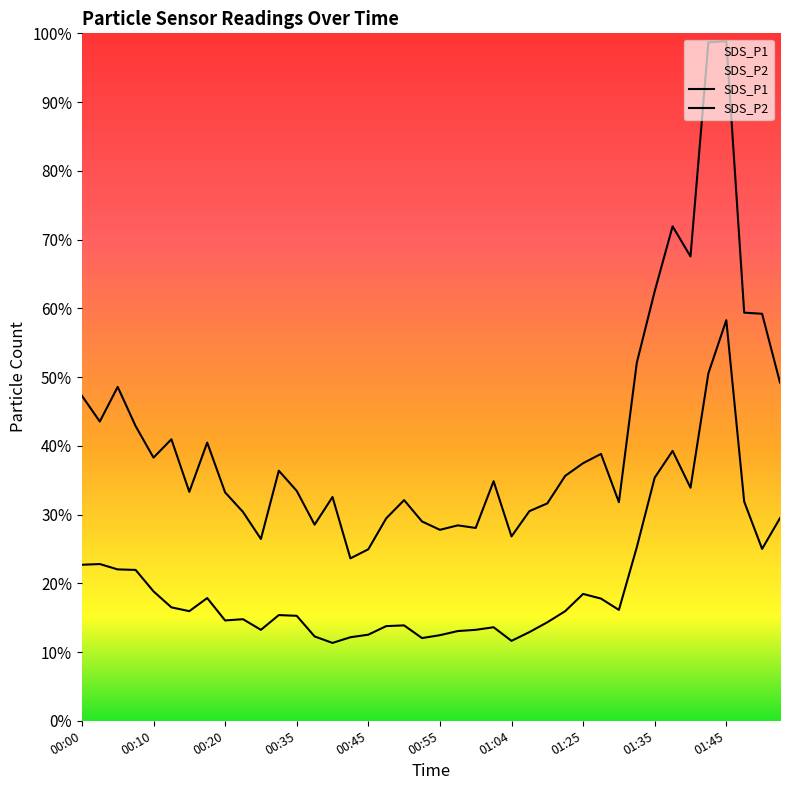

True or false: SDS_P2 and SDS_P1 intersect in this chart.

False